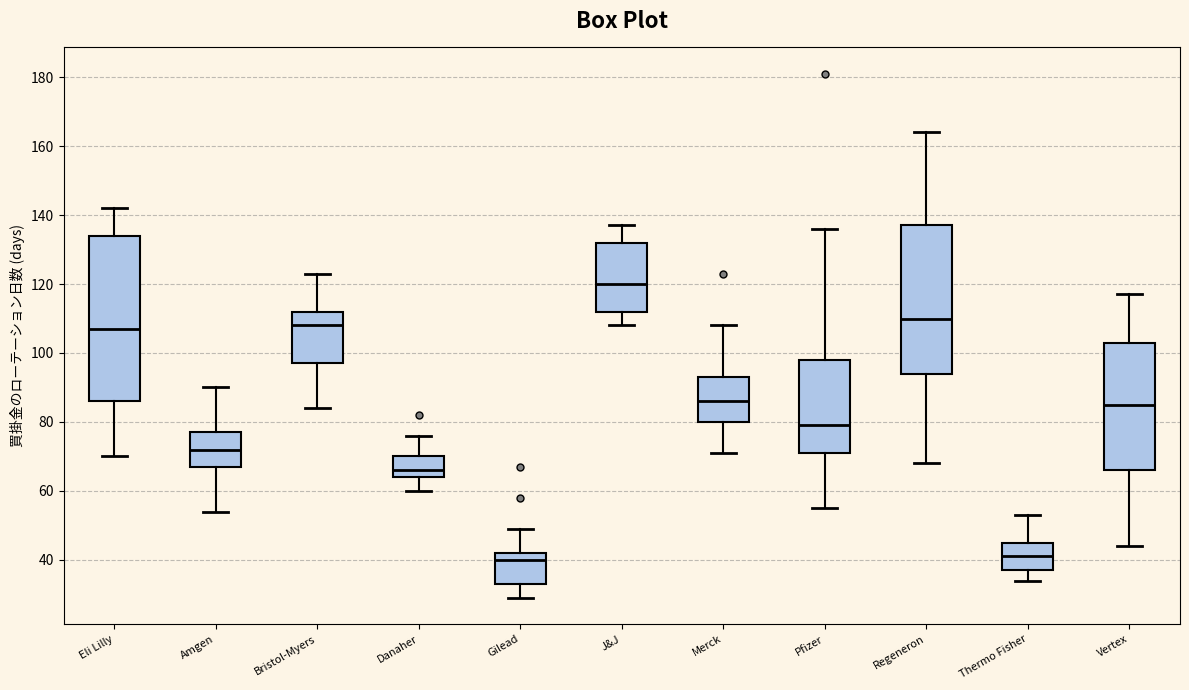

Reading left to right, transcribe this box plot: for each box, give where its median line is, the range the box spans, and where its two whiskers end, as read against the y-axis. The values are not printed on the chart, so give them approximately, as read against the axis.

Eli Lilly: median 108, box 86 to 134, whiskers 70 to 142
Amgen: median 72, box 68 to 78, whiskers 54 to 90
Bristol-Myers: median 108, box 98 to 112, whiskers 84 to 124
Danaher: median 66, box 64 to 70, whiskers 60 to 76
Gilead: median 40, box 34 to 42, whiskers 30 to 50
J&J: median 120, box 112 to 132, whiskers 108 to 138
Merck: median 86, box 80 to 94, whiskers 72 to 108
Pfizer: median 80, box 72 to 98, whiskers 56 to 136
Regeneron: median 110, box 94 to 138, whiskers 68 to 164
Thermo Fisher: median 42, box 38 to 46, whiskers 34 to 54
Vertex: median 86, box 66 to 104, whiskers 44 to 118